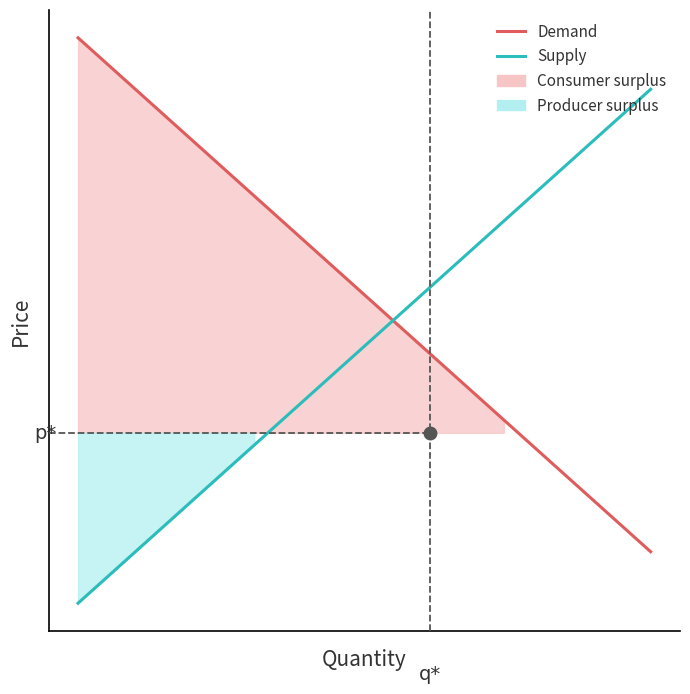

List the series in order of their overall mean, lowest first.

Supply, Demand